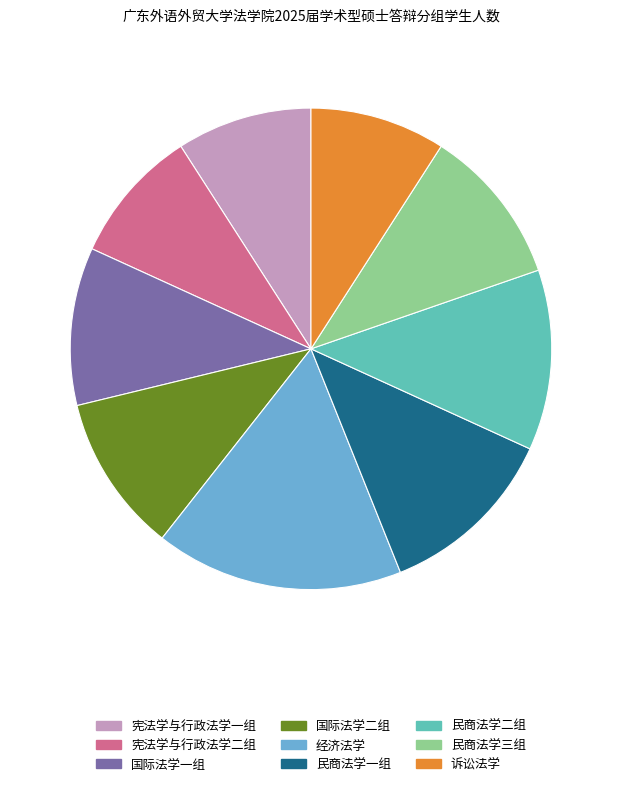

Combined, do 国际法学一组 and 民商法学一组 account for over 50%?

No